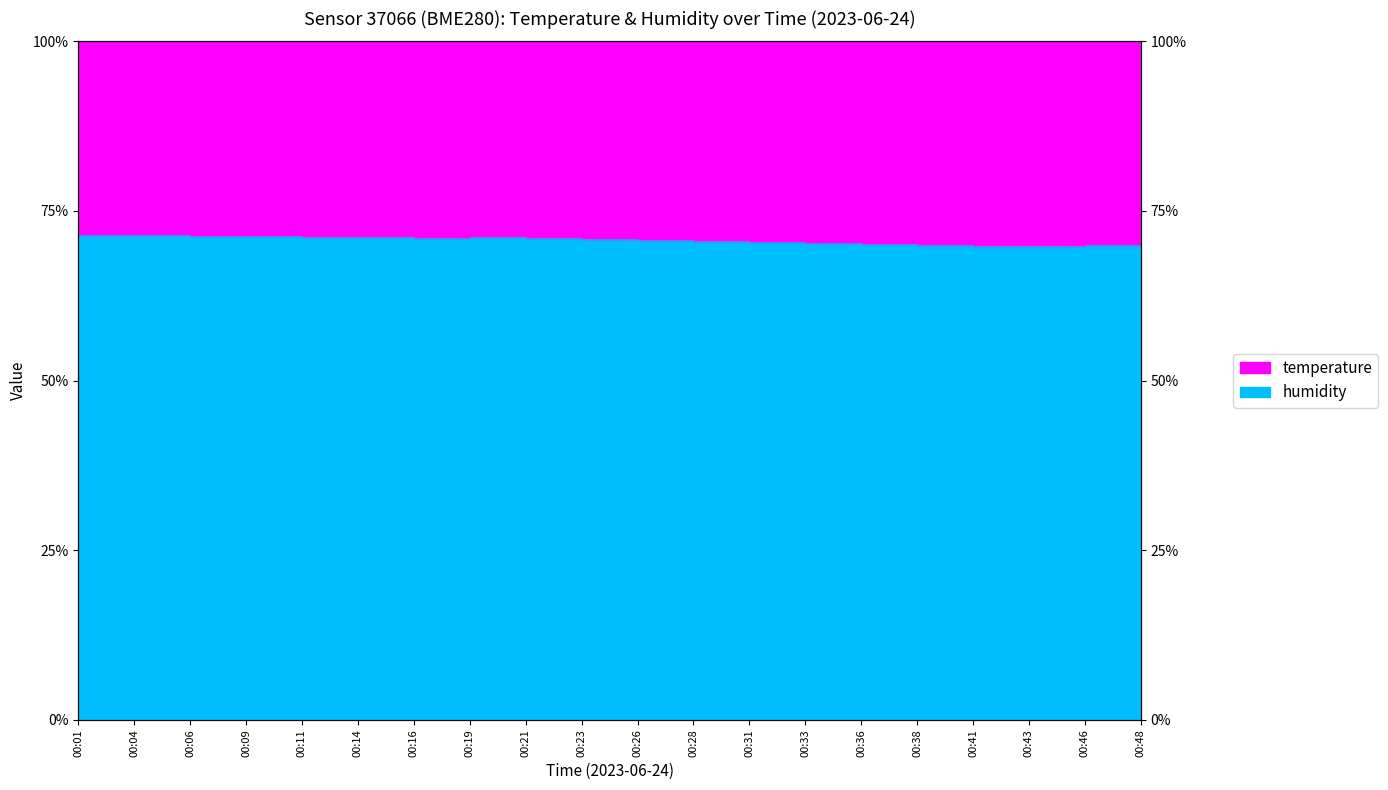

The value at 00:48 is 70.1. True or false?

True